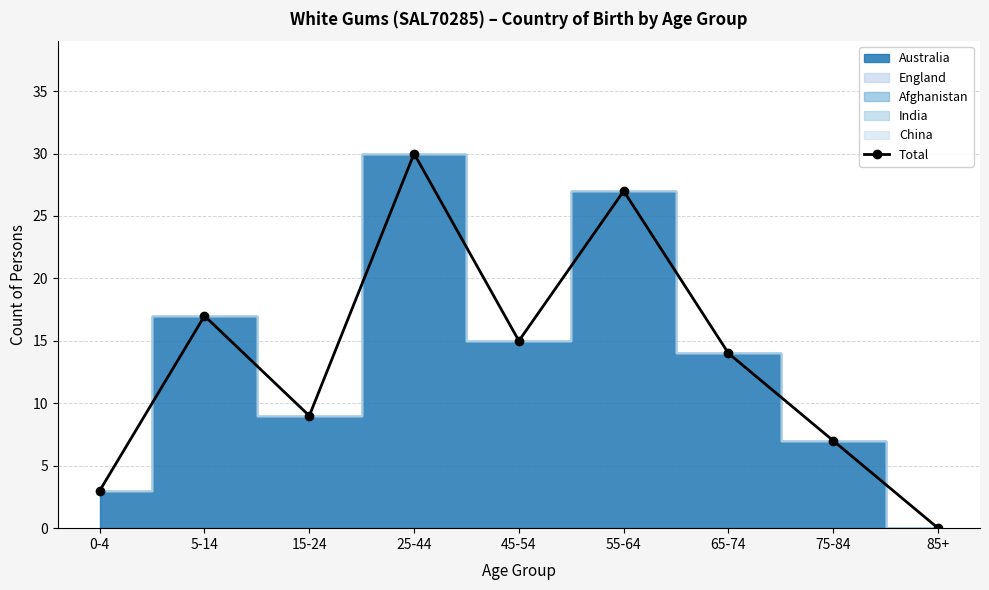

Does the chart display data point markers on the line(s)?

Yes